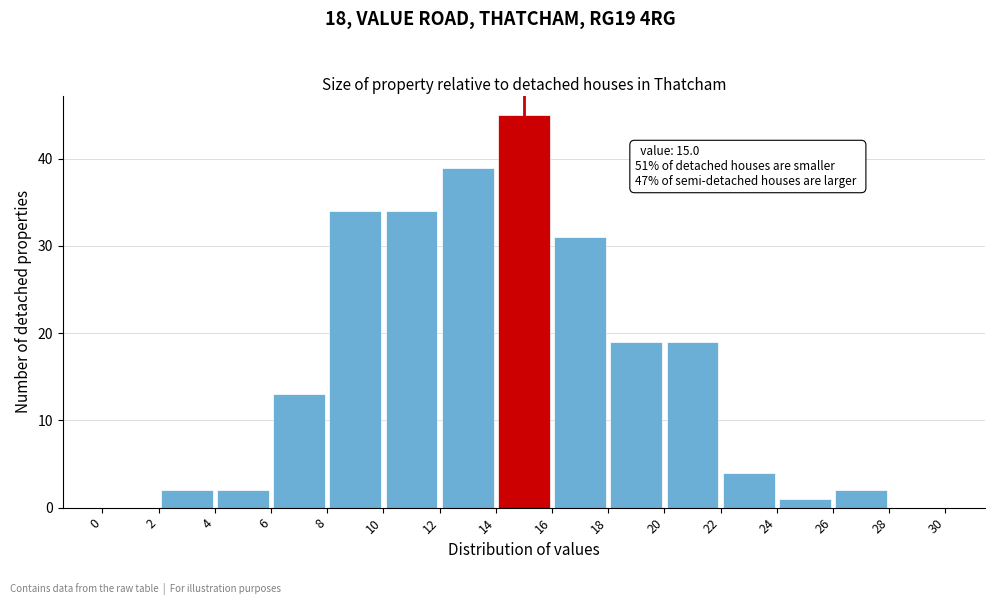

Which range on the x-axis has the tallest bar?

14 to 16